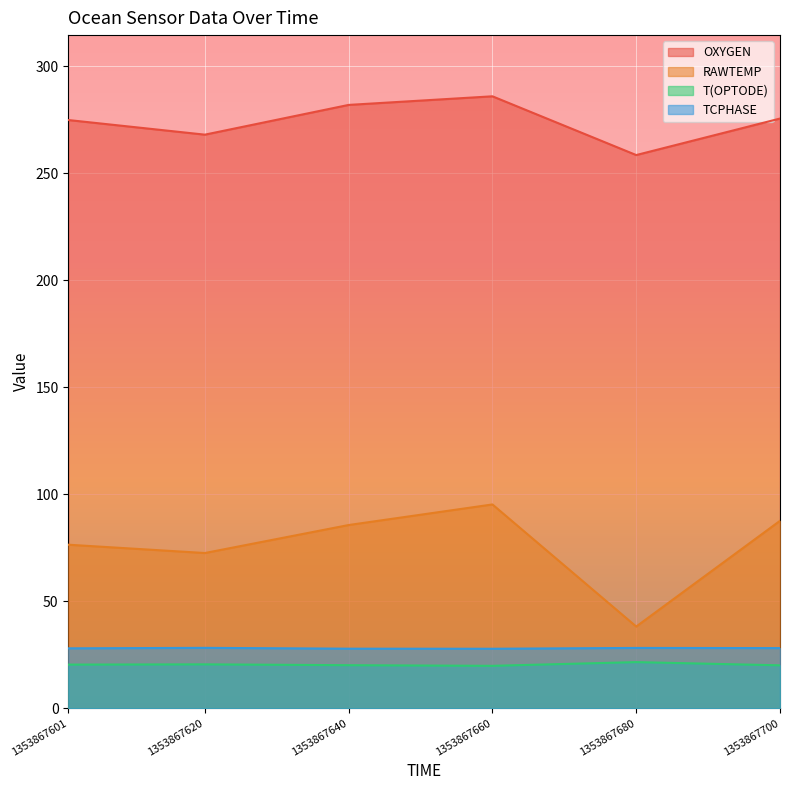

At how many categories does at least one series exceed 35?

6